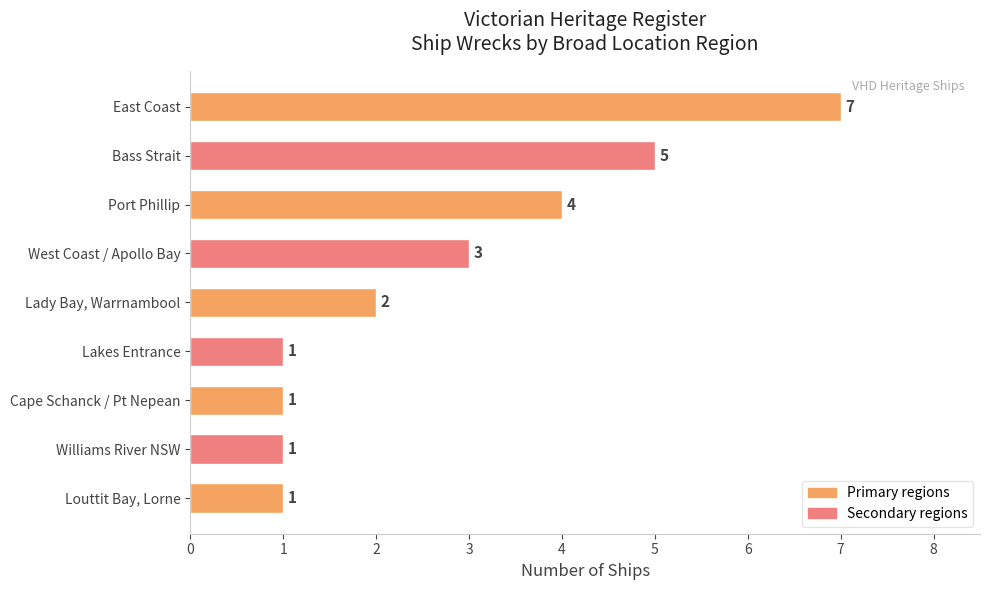

What is the label of the 5th bar from the bottom?

Lady Bay, Warrnambool